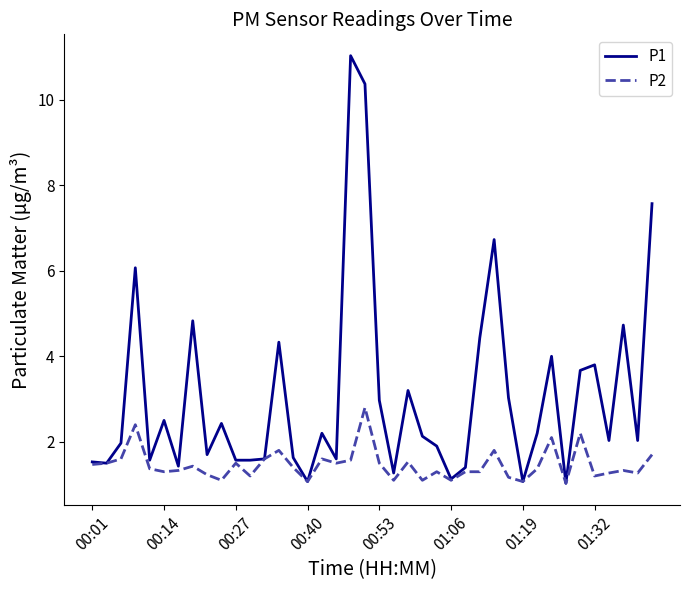

Which series has the largest total across all categories?

P1